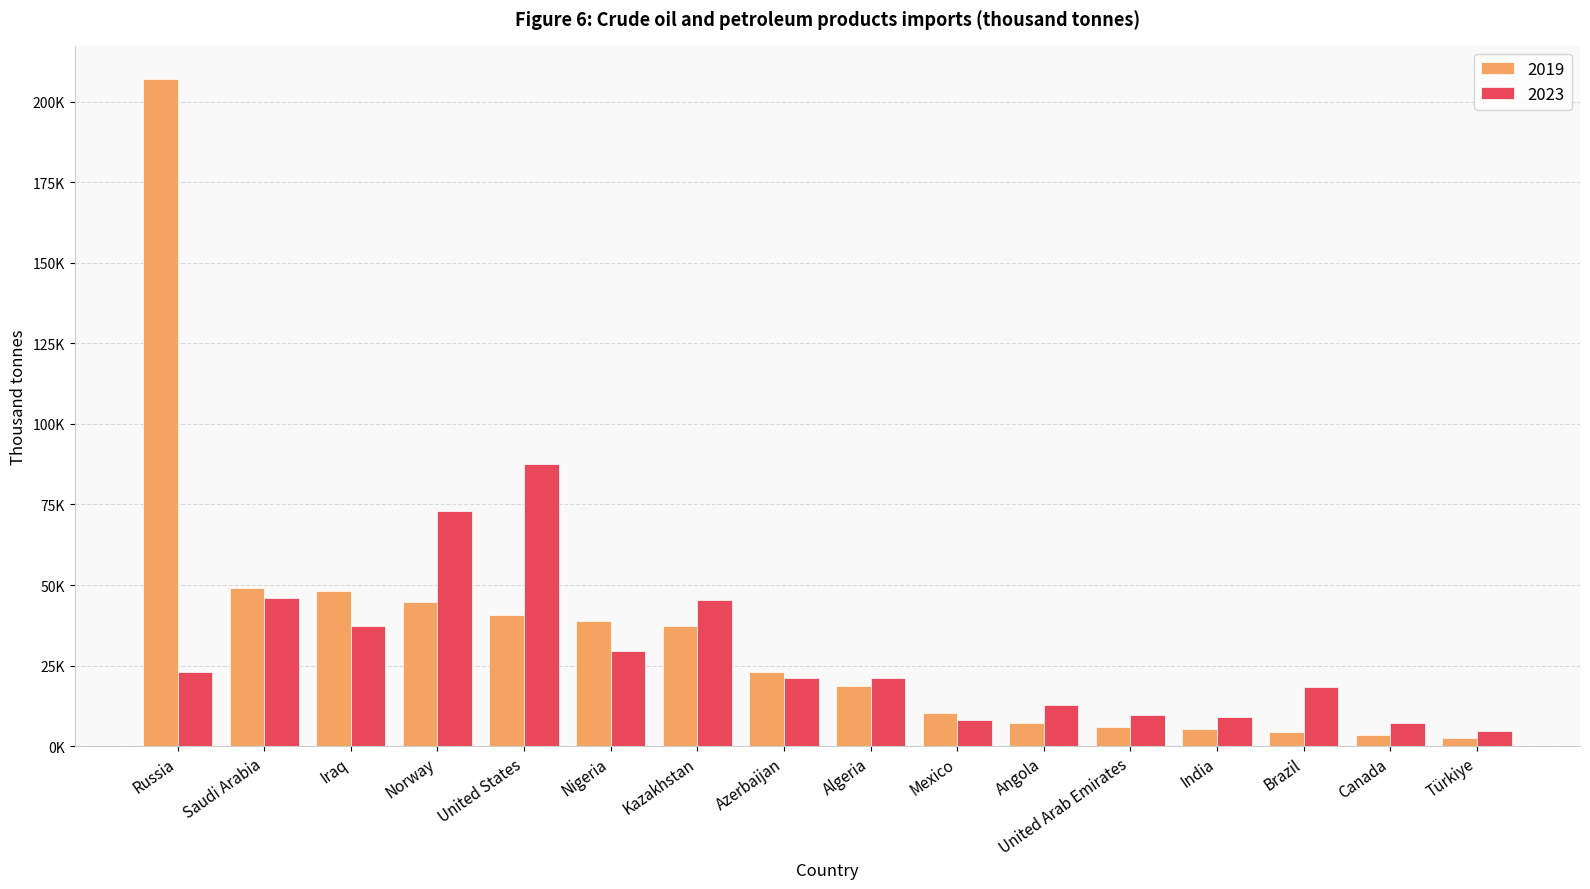

What is the sum of the 2023 values at Mexico and Iraq?

45313.8